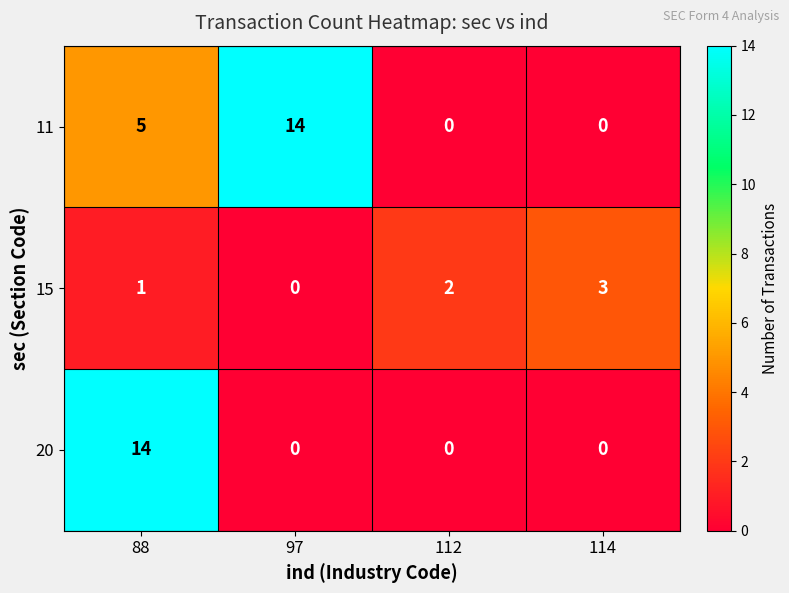

The value of 20 at 114 is 0. True or false?

True